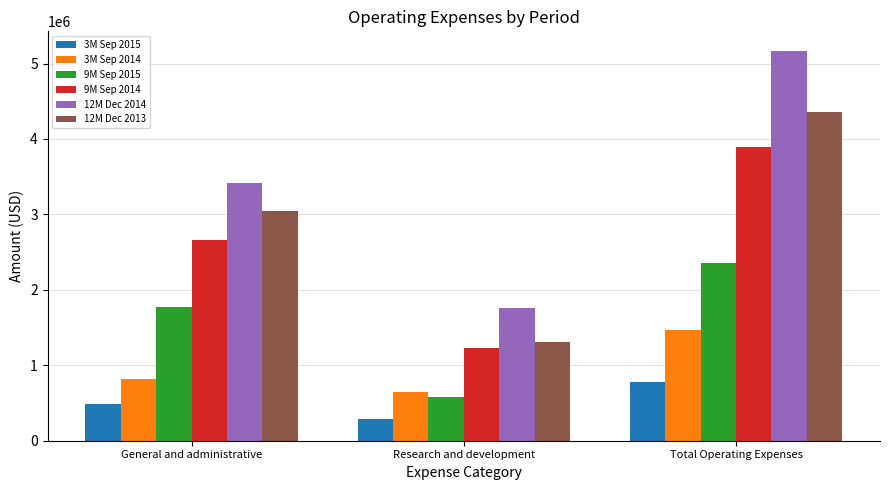

At how many categories does at least one series exceed 5020660?

1